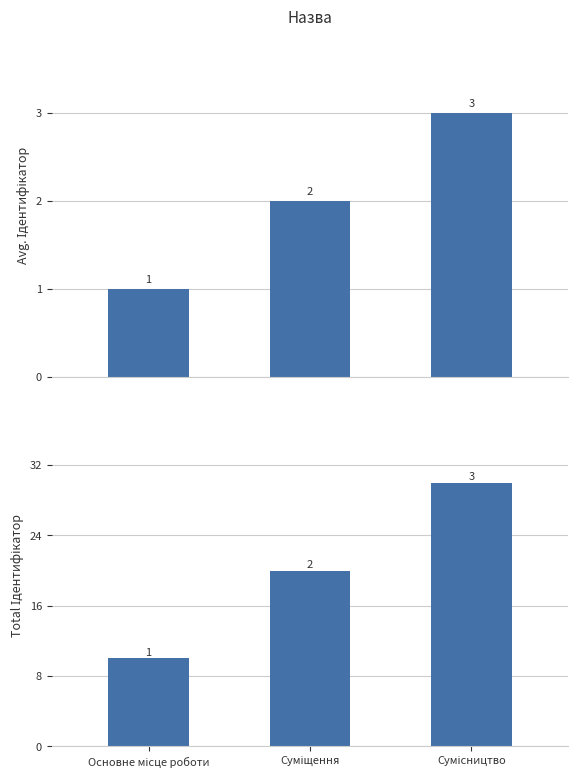

True or false: the data shows 10 at Суміщення.

False